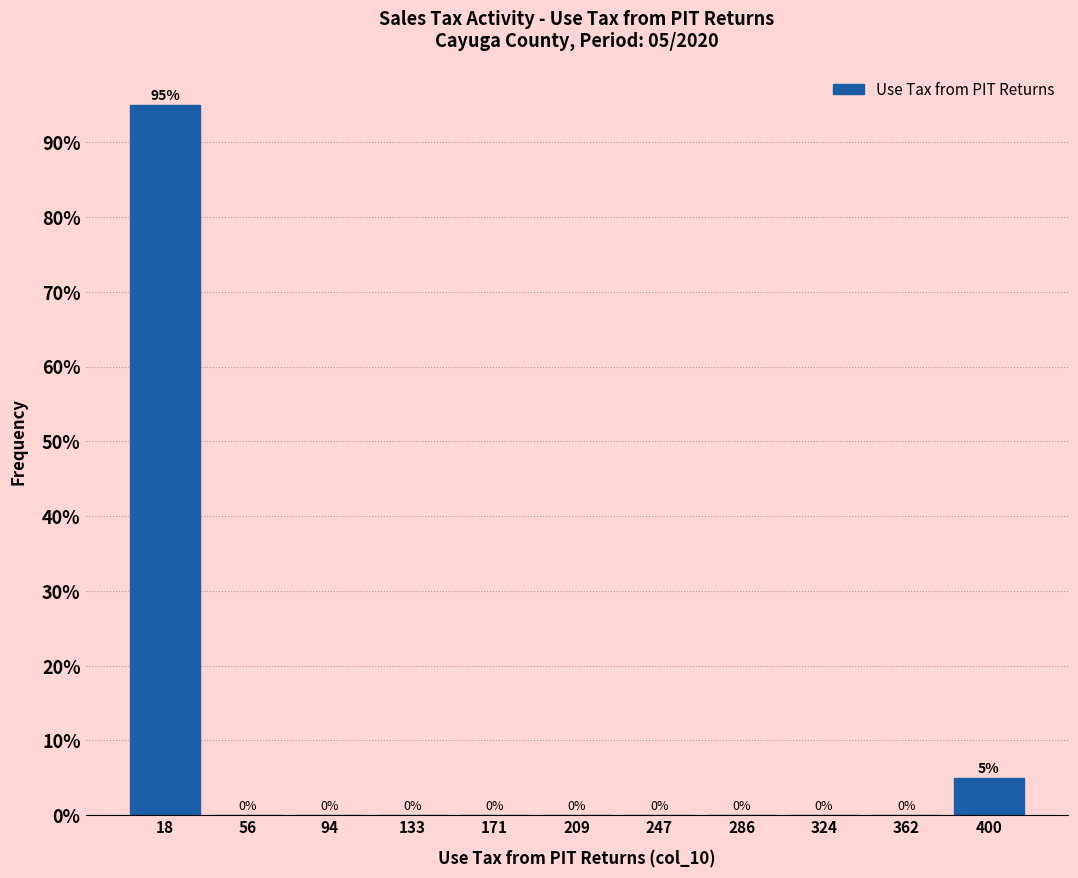

Which range on the x-axis has the tallest bar?

0 to 35